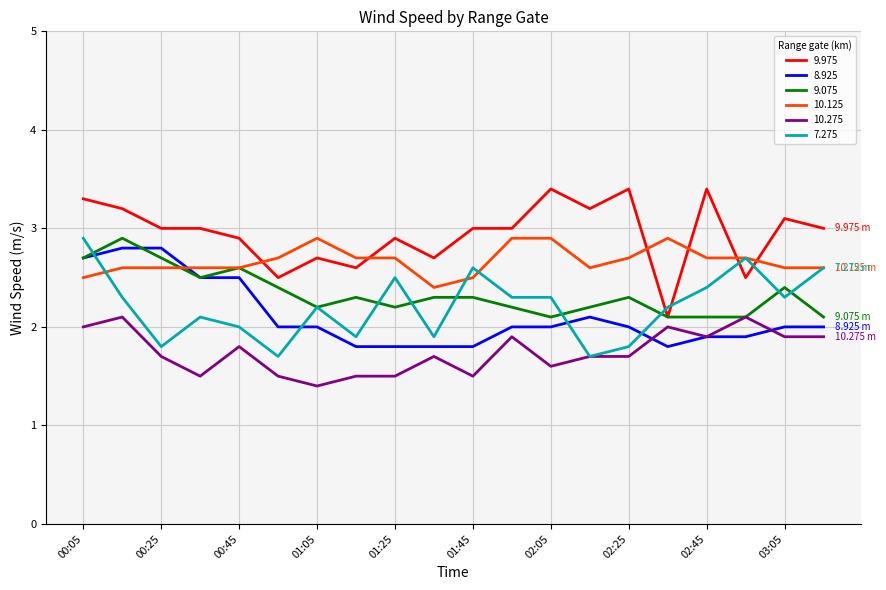

Which series has the largest total across all categories?

9.975